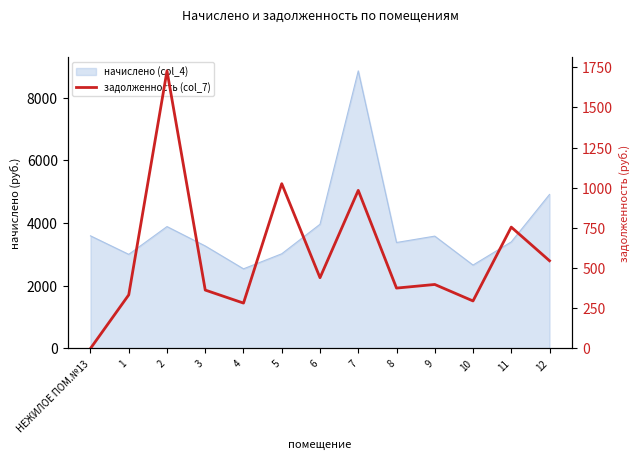

Reading left to right, transcribe all the data shown in this chart.

НЕЖИЛОЕ ПОМ.№13=0.0	1=333.4	2=1727.8	3=363.2	4=282.1	5=1025.6	6=440.1	7=983.9	8=375.5	9=398.1	10=295.5	11=755.1	12=545.8